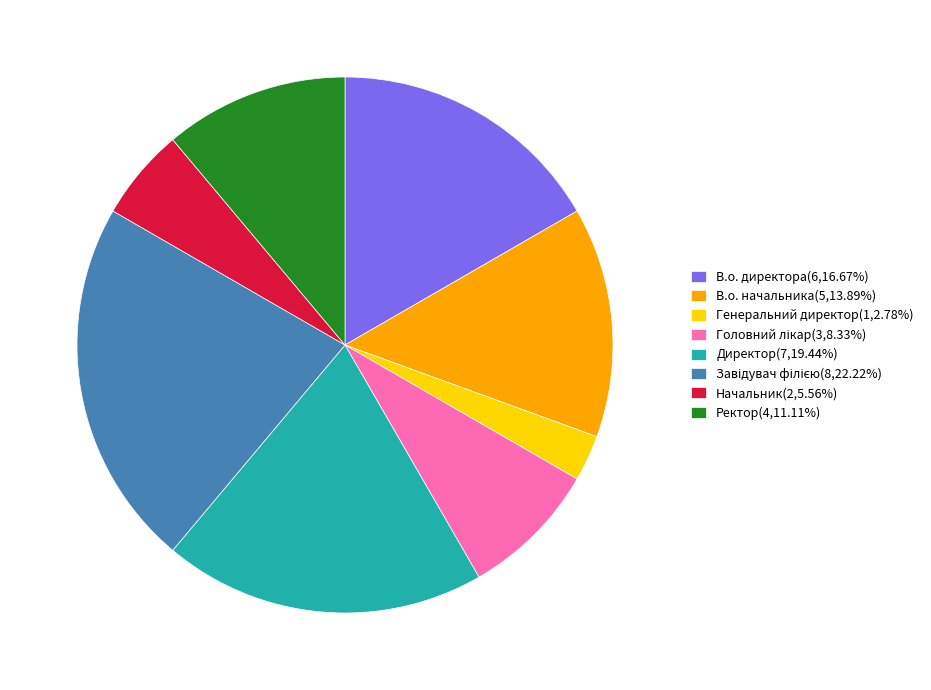

How many segments does this pie chart have?

8